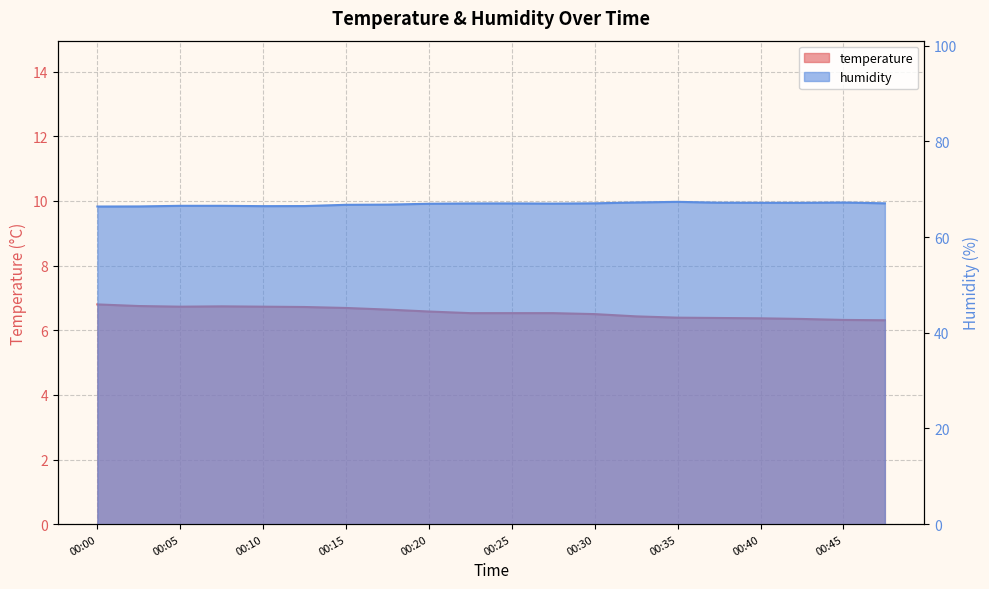

At how many categories does at least one series exceed 16?

20